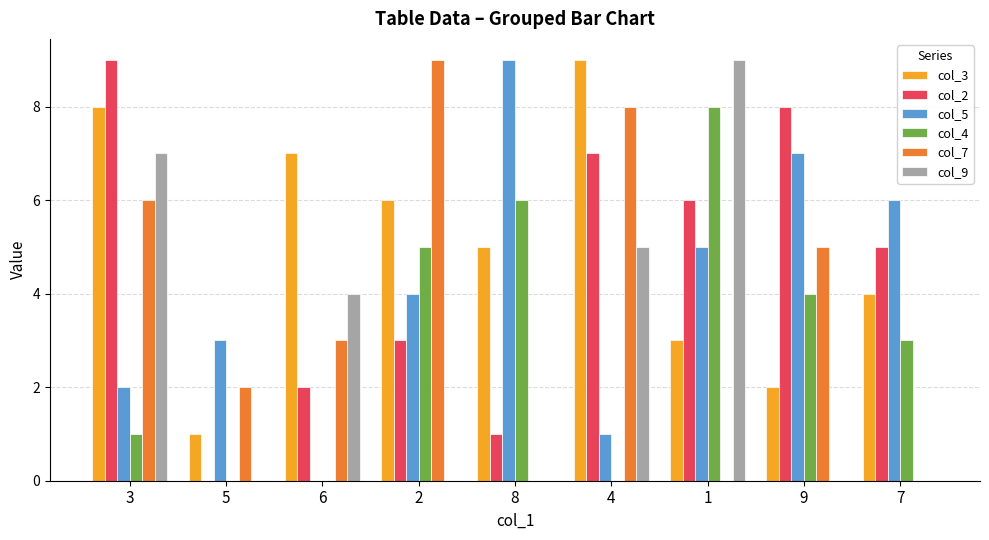

Does the chart contain stacked bars?

No